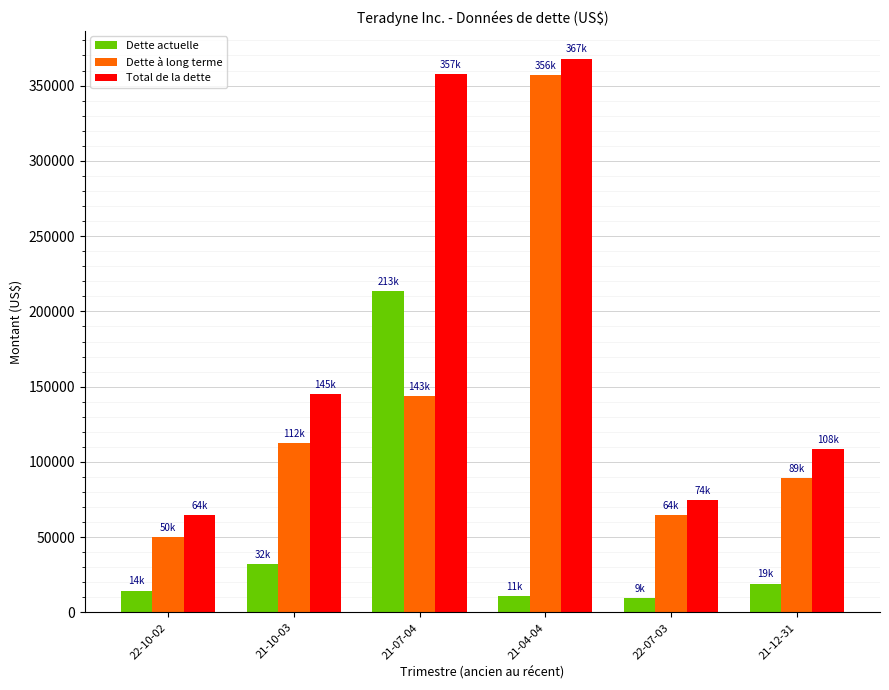

What is the maximum value shown in the chart?

367934